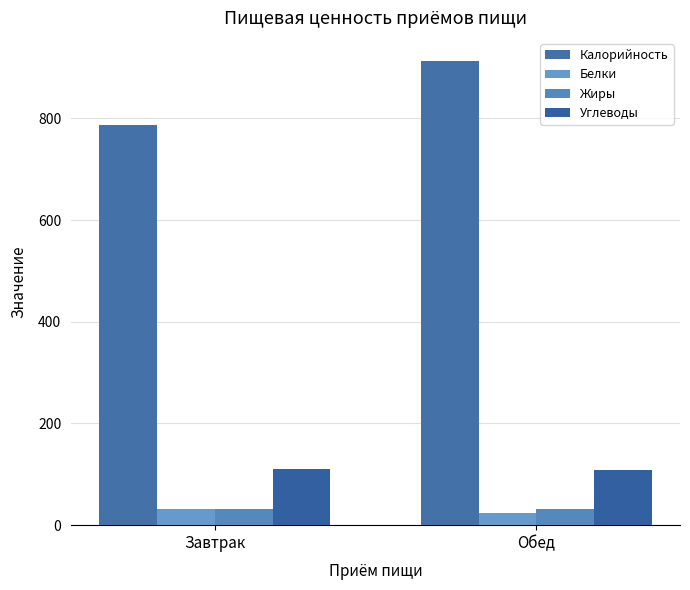

How many data points in Белки are above 31?

1